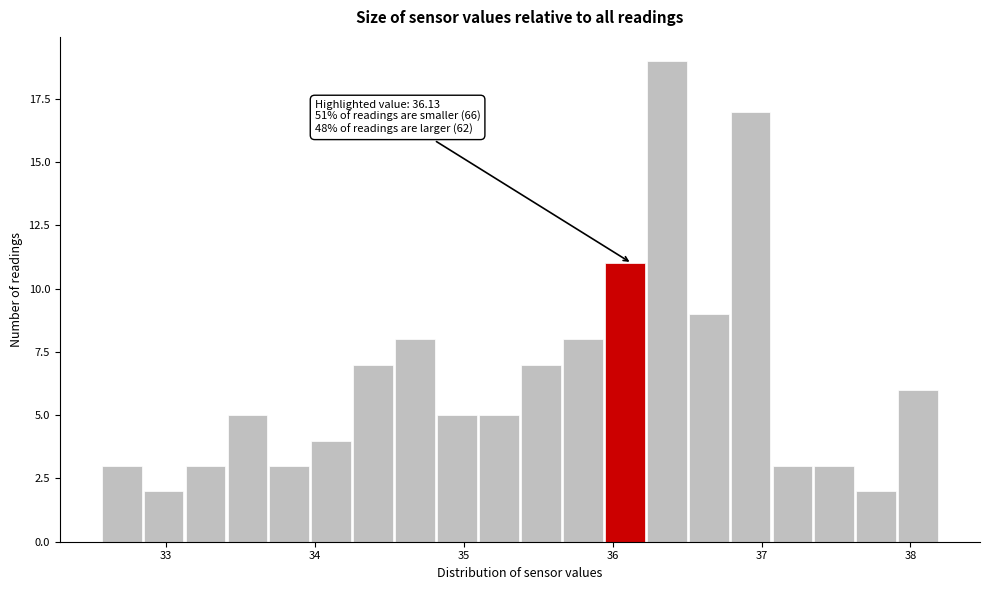

Around what value on the x-axis is the tallest bar? Give the approximate position of its centre, as read against the axis.

36.4